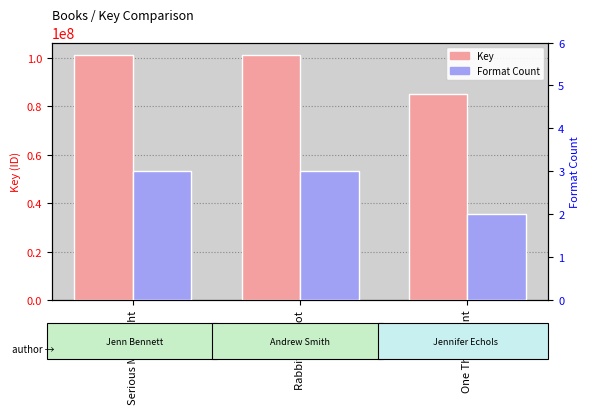

What is the label of the 1st bar from the right?

One That I Want